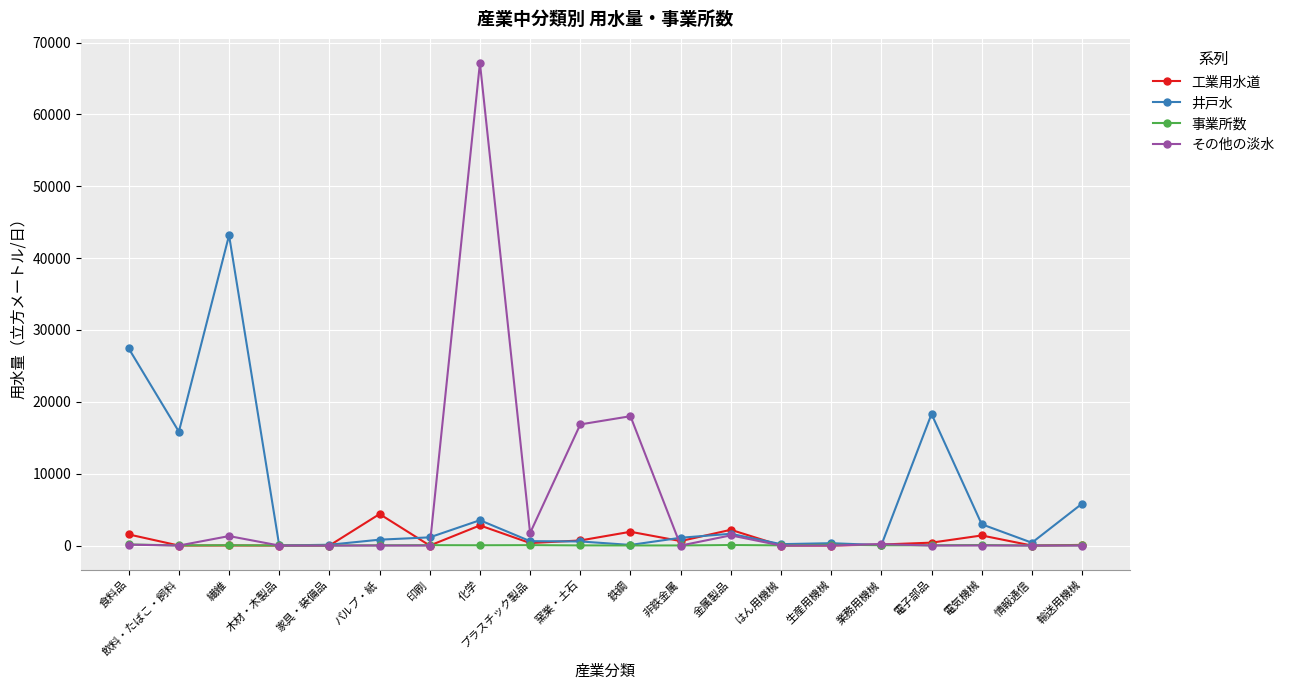

Does the chart display data point markers on the line(s)?

Yes